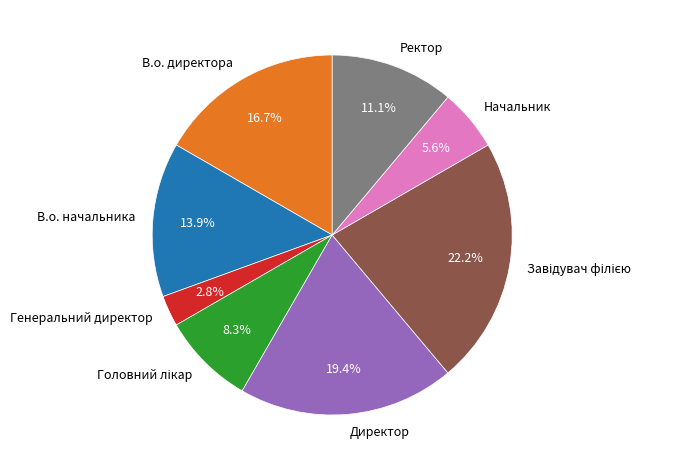

The В.о. начальника slice represents 1% of the pie. True or false?

False